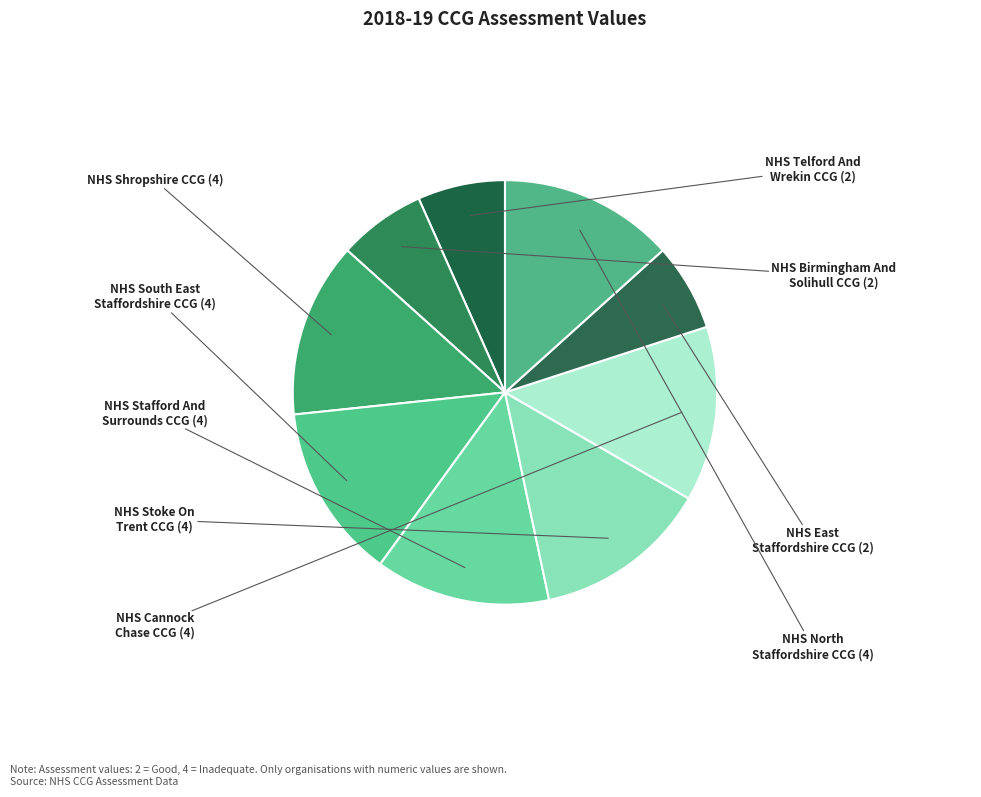

How many segments does this pie chart have?

9